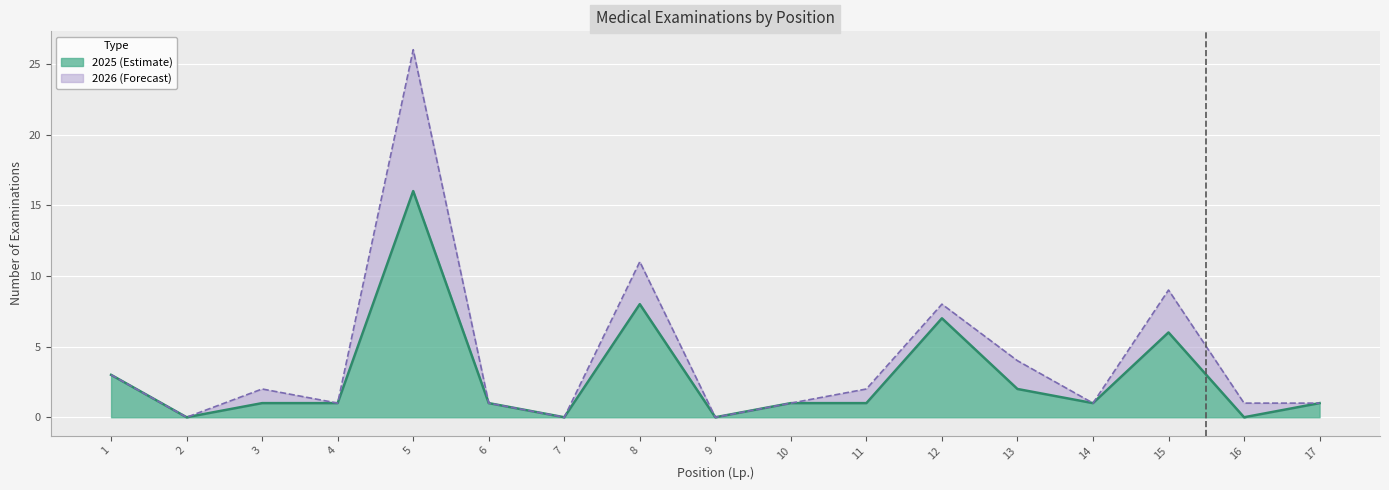

The value at 16 is -6. True or false?

False